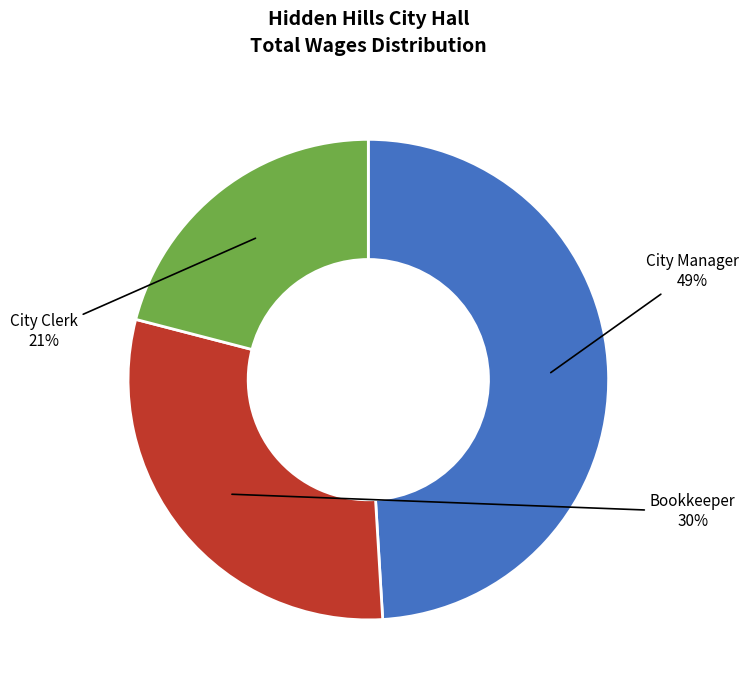

To the nearest percent, what is the average slice percentage?

33%